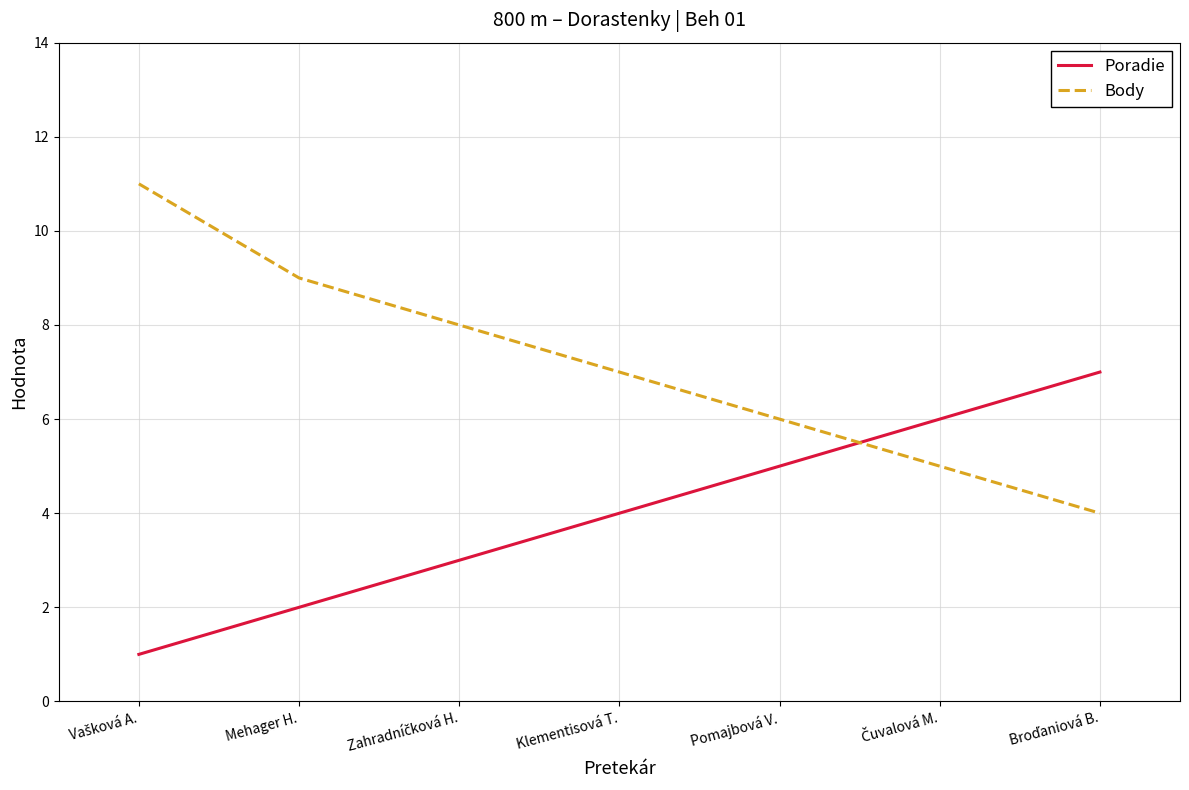

What is the difference between the maximum and minimum values in the Body series?

7